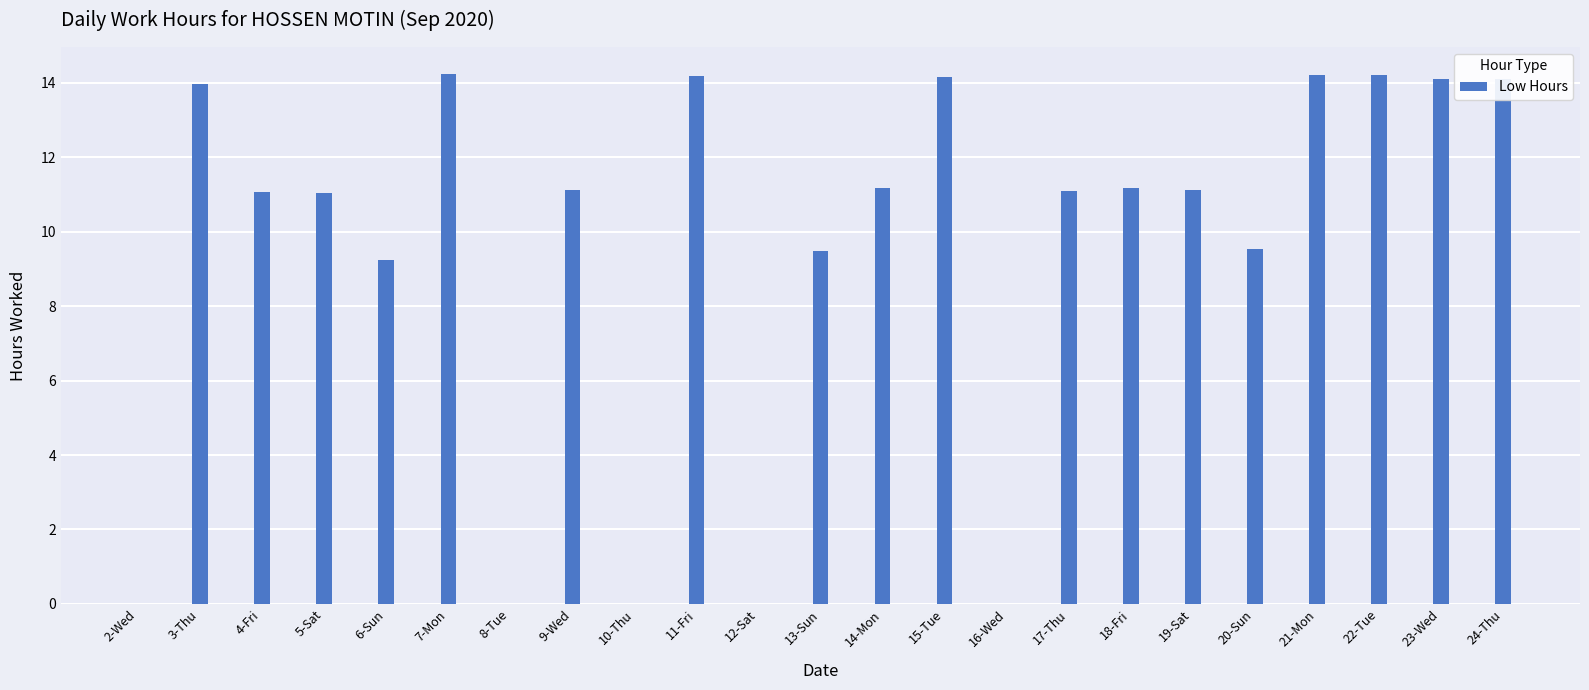

True or false: the data shows 14.2 at 7-Mon.

True